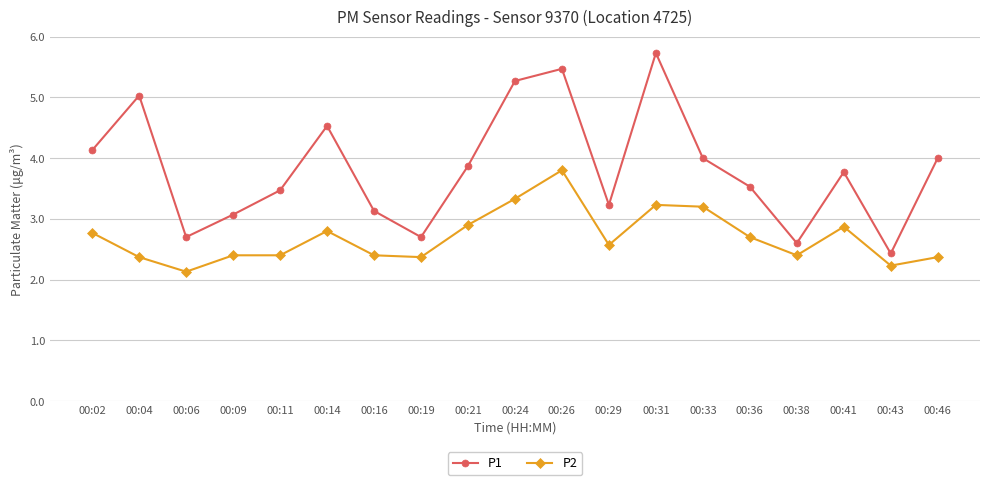

Which series has the largest range (max minus min)?

P1